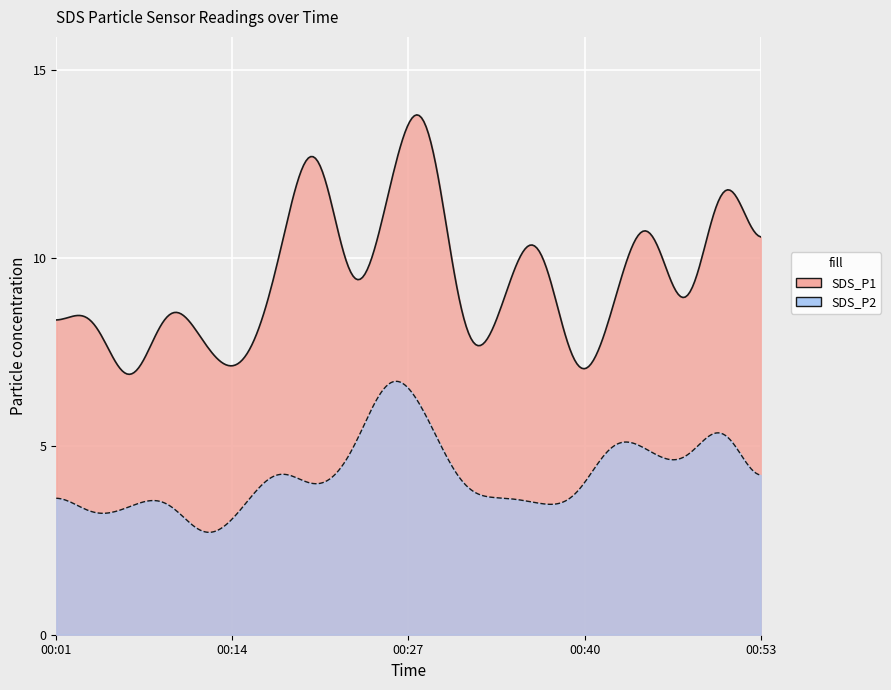

Rank the series by their maximum value, from highest to lowest.

SDS_P1, SDS_P2